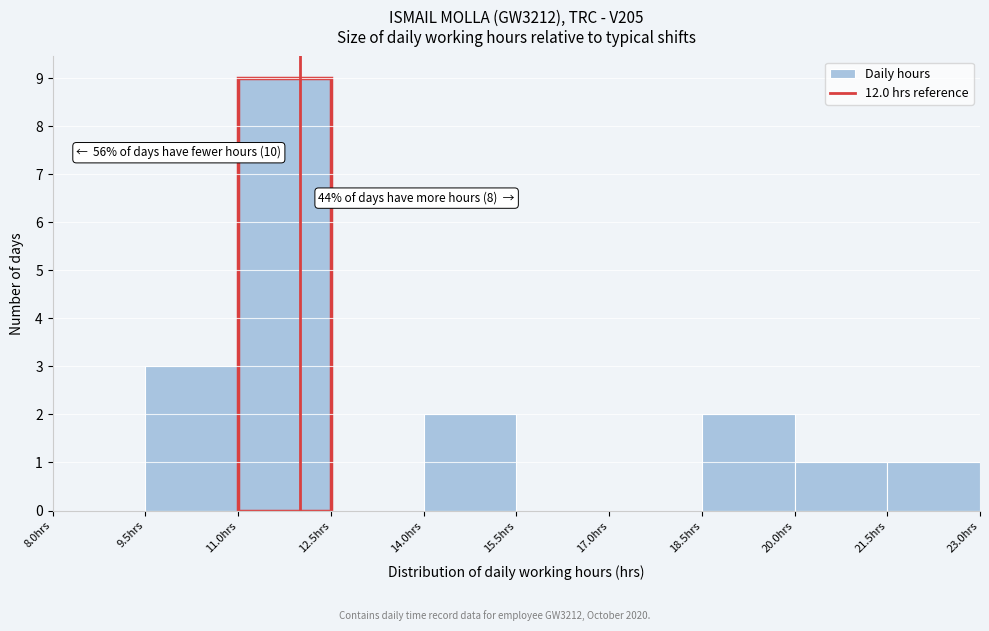

Over which range of the x-axis is the bar tallest?

11.0 to 12.5